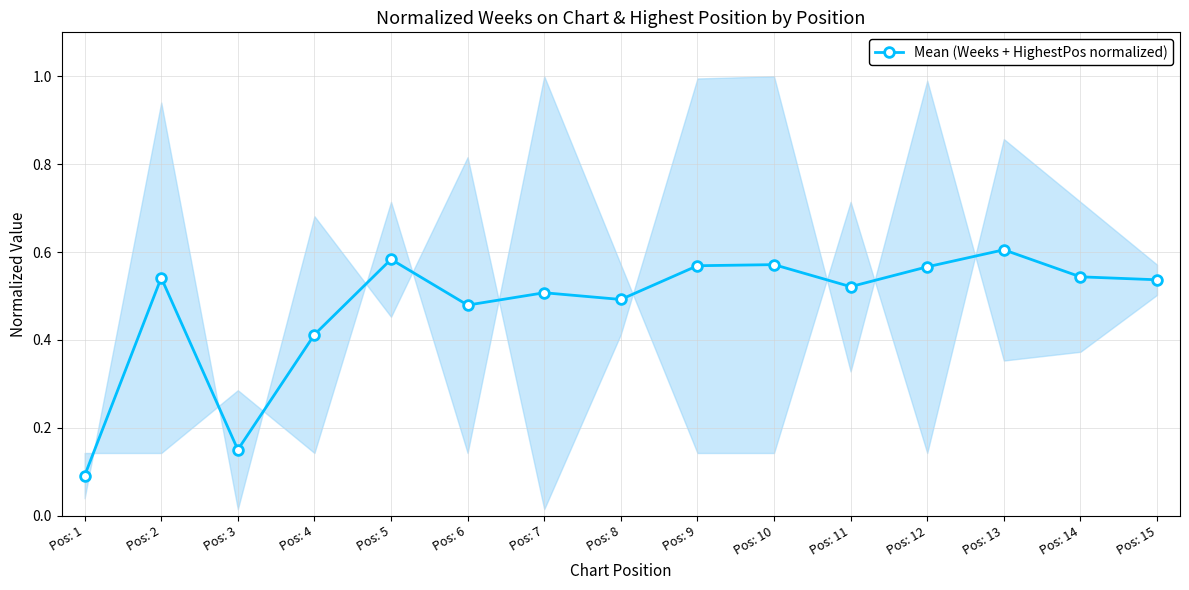

How many points are lower than both their immediate neighbors (excluding endpoints)?

4